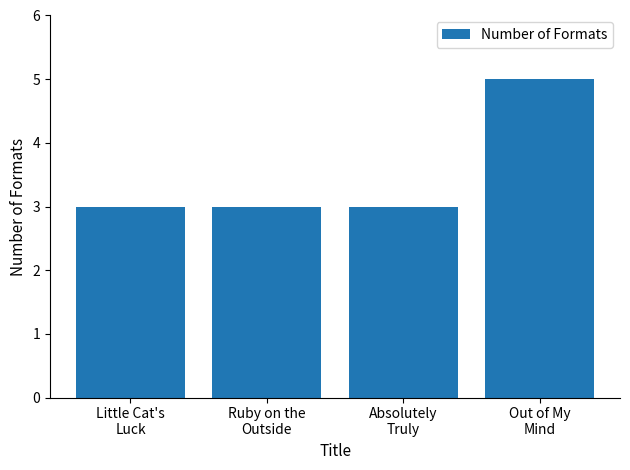

What is the minimum value shown in the chart?

3